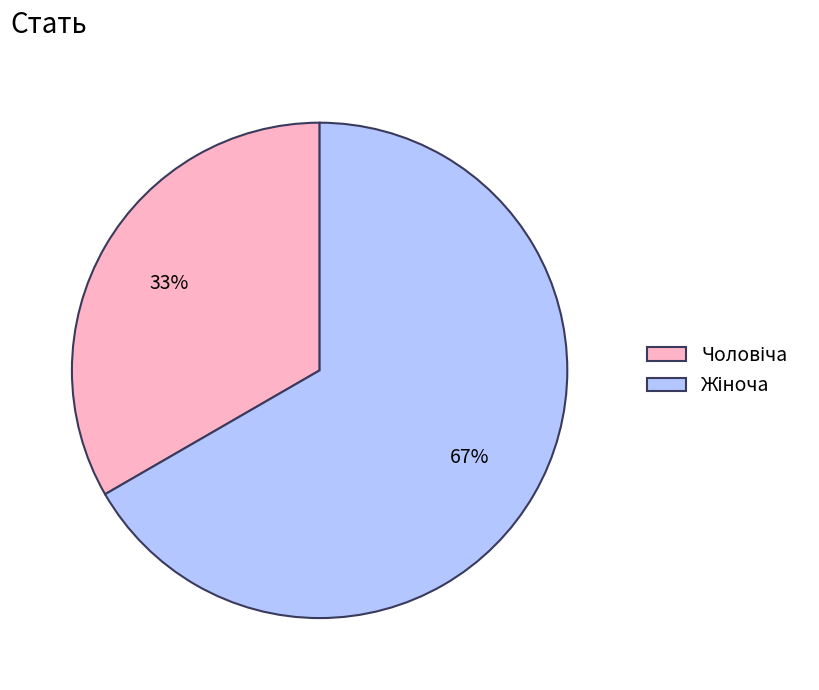

Is there a majority slice in this chart?

Yes